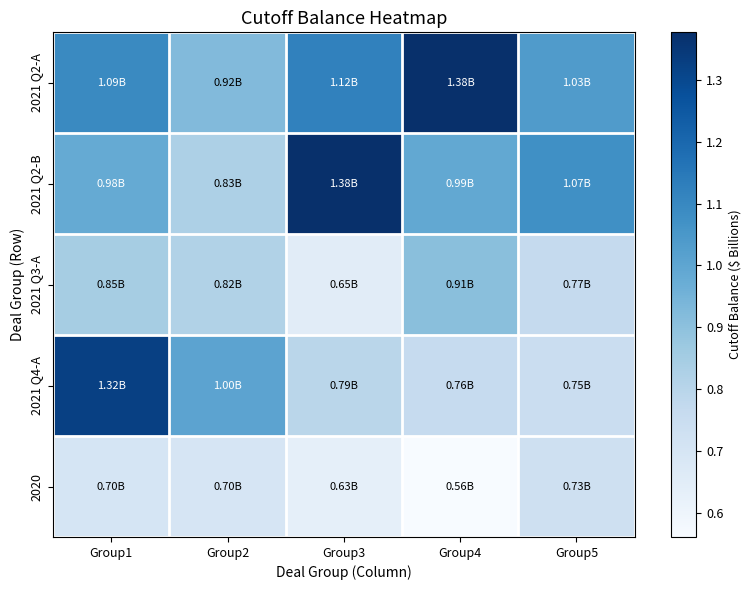

Which series has the largest total across all categories?

2021 Q2-A